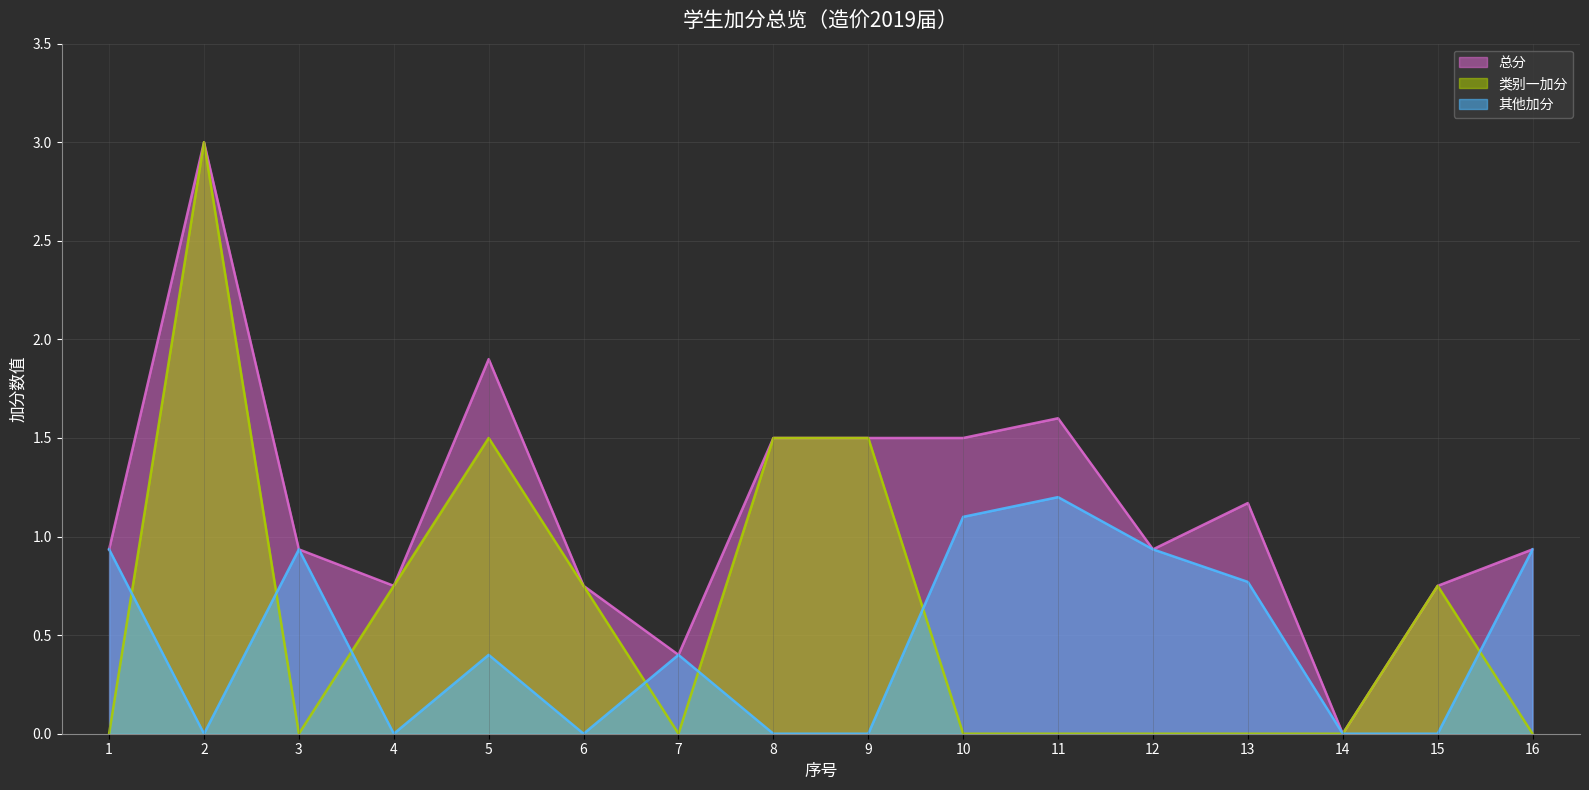

How many lines are shown in the chart?

3